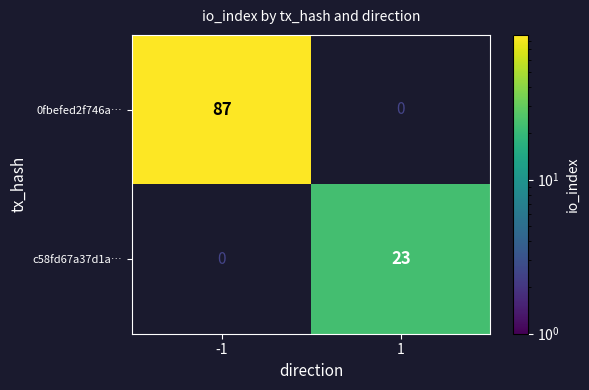

Which series has the largest total across all categories?

0fbefed2f746a…